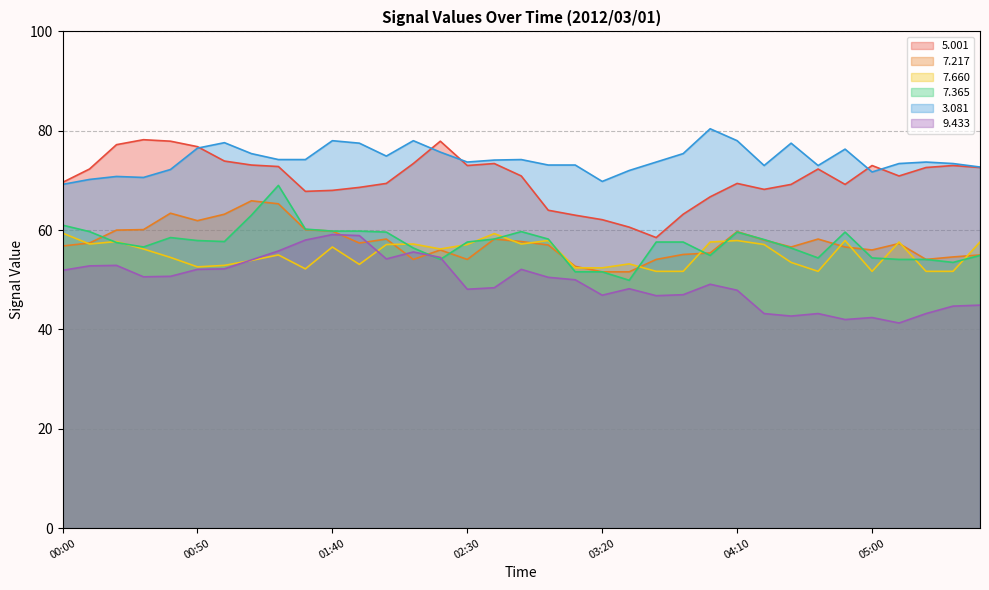

Between which two adjacent categories do   9.433 and   7.217 first intersect?

01:40 and 01:50